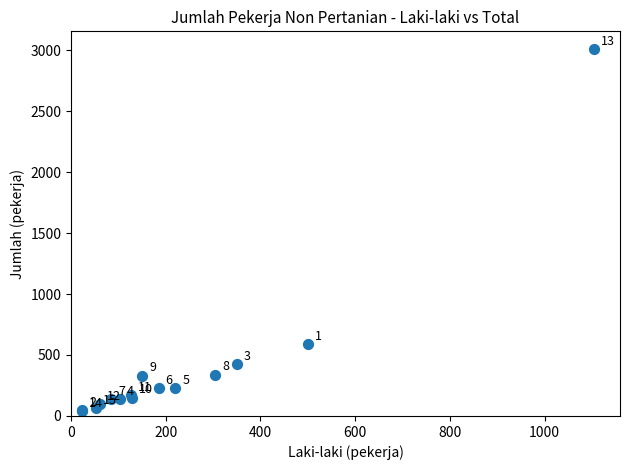

What Y value in the scatter plot is closest to 1524?

588